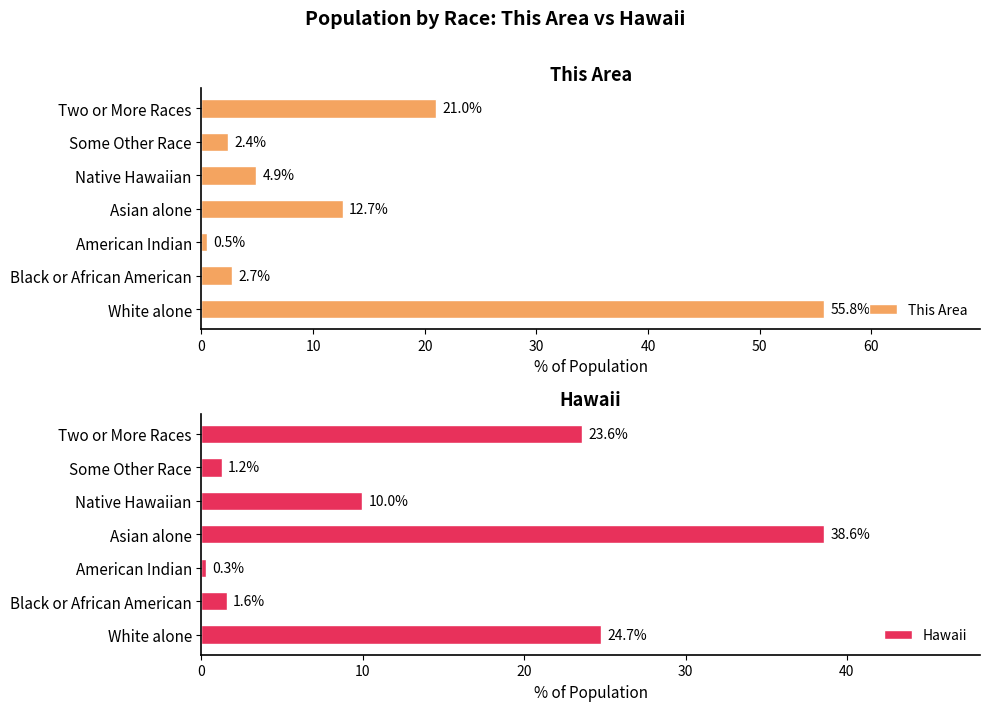

Which category has the lowest value in the This Area series?

American Indian